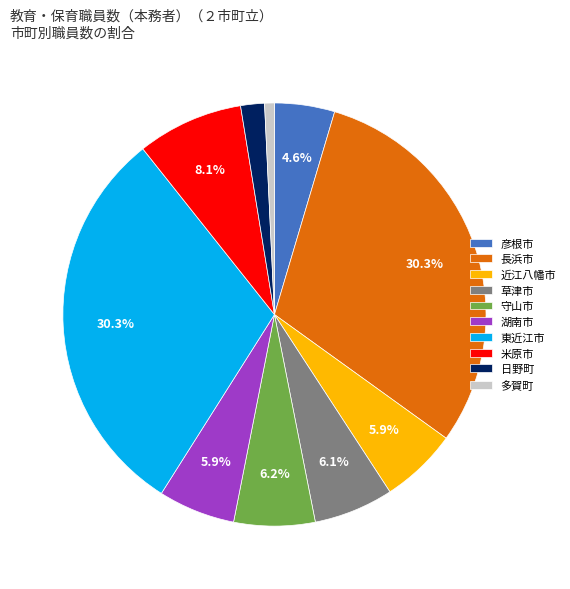

Which has a higher value, 長浜市 or 近江八幡市?

長浜市